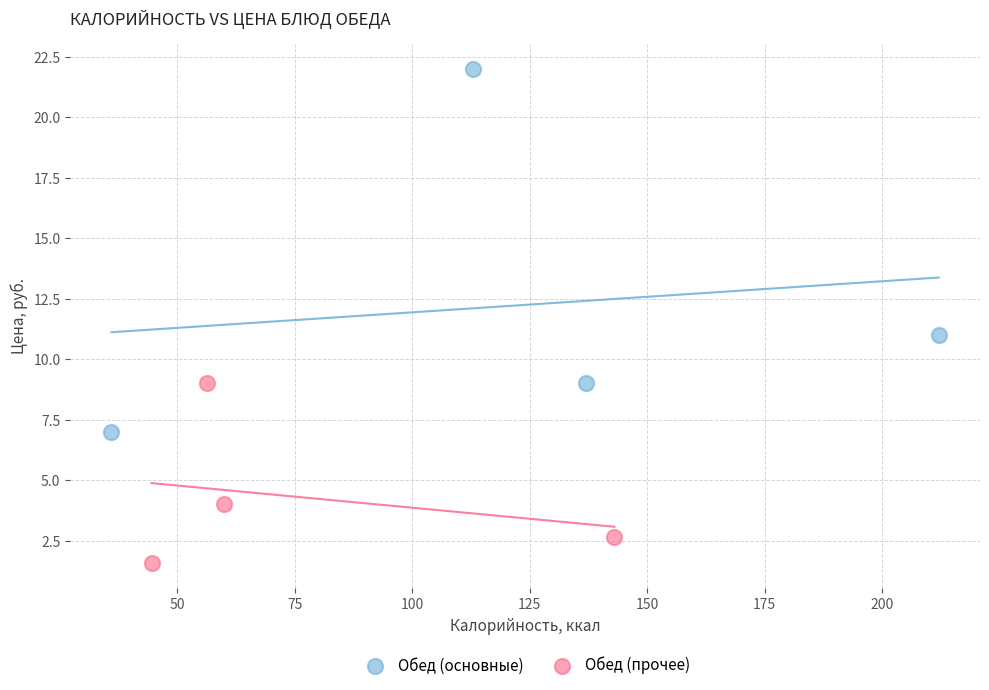

Which series contains the highest Y value?

Обед (основные)